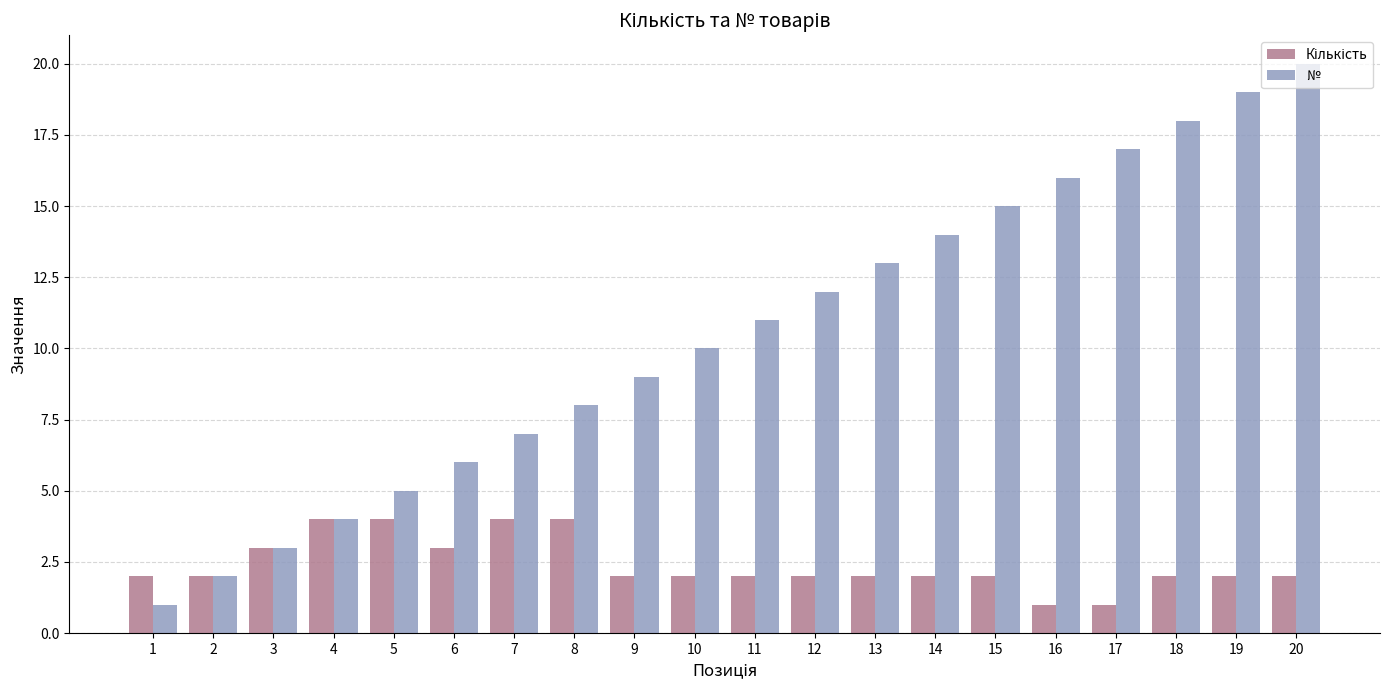

Which series has the largest total across all categories?

№